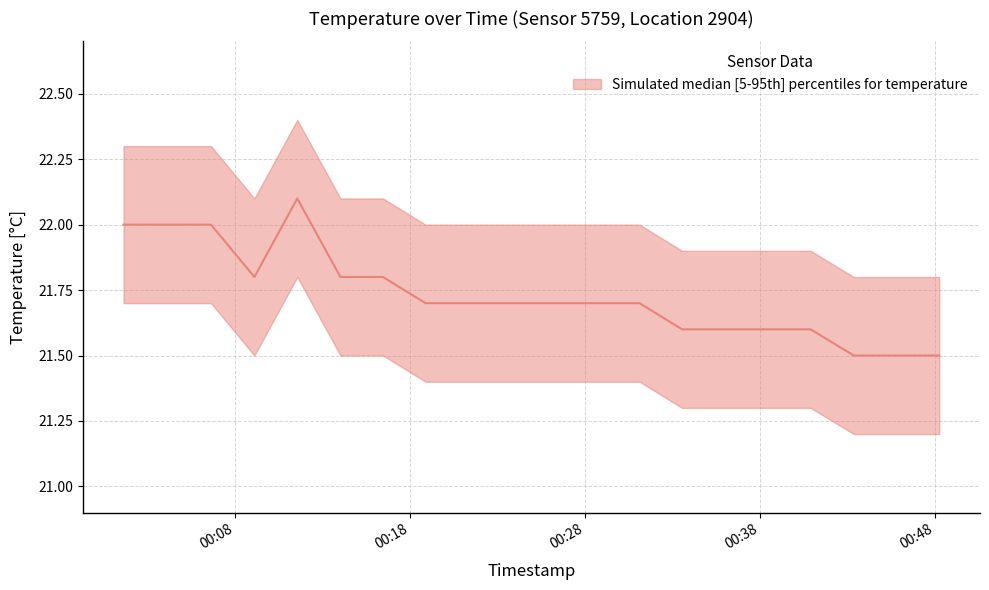

How many interior local peaks (higher than both neighbors) does the data have?

1